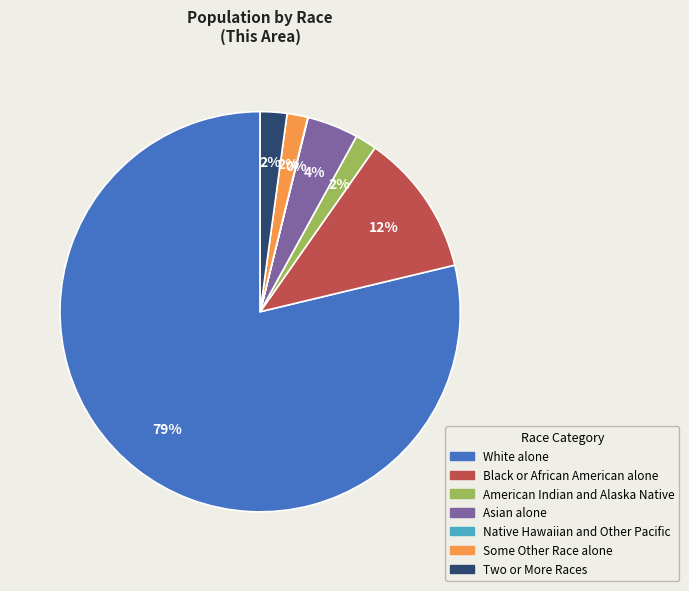

Does White alone account for over 50% of the chart?

Yes